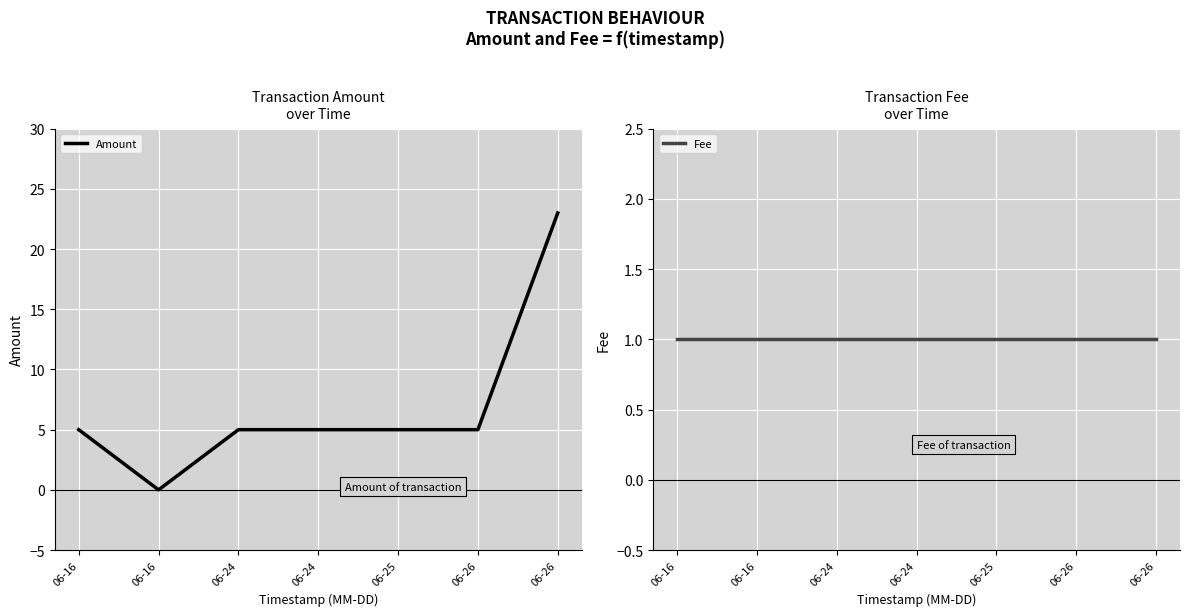

How many categories are shown in the chart?

7